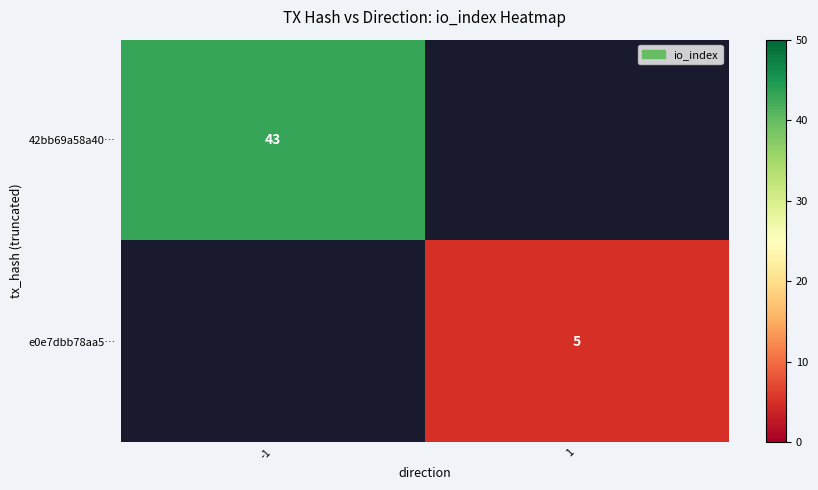

The e0e7dbb78aa5… series shows 5 at 1. True or false?

True